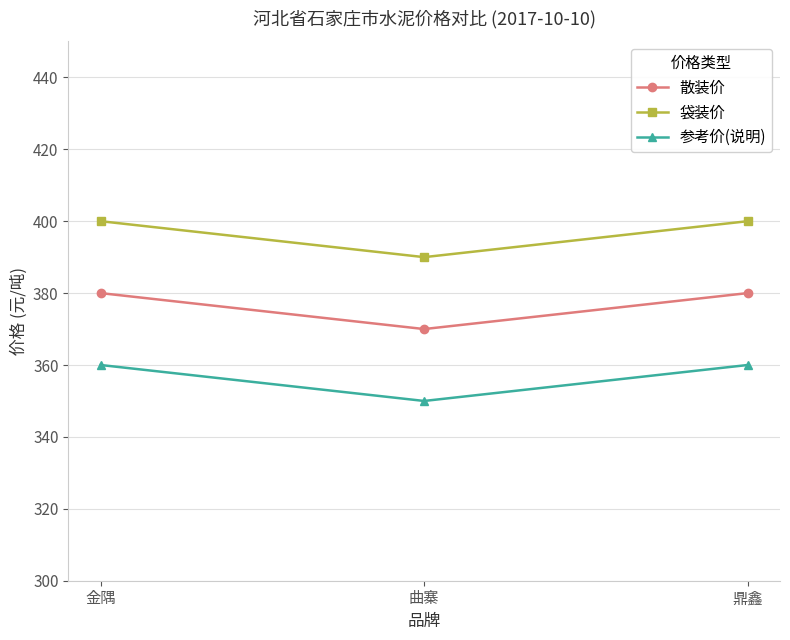

What is the sum of all 散装价 values?

1130